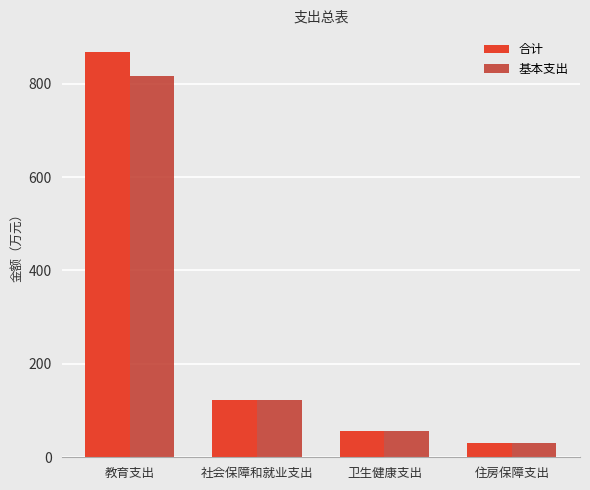

Is it true that 基本支出 equals 498.0 at 教育支出?

False